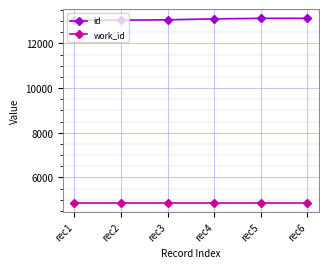

At how many categories does at least one series exceed 11037?

6